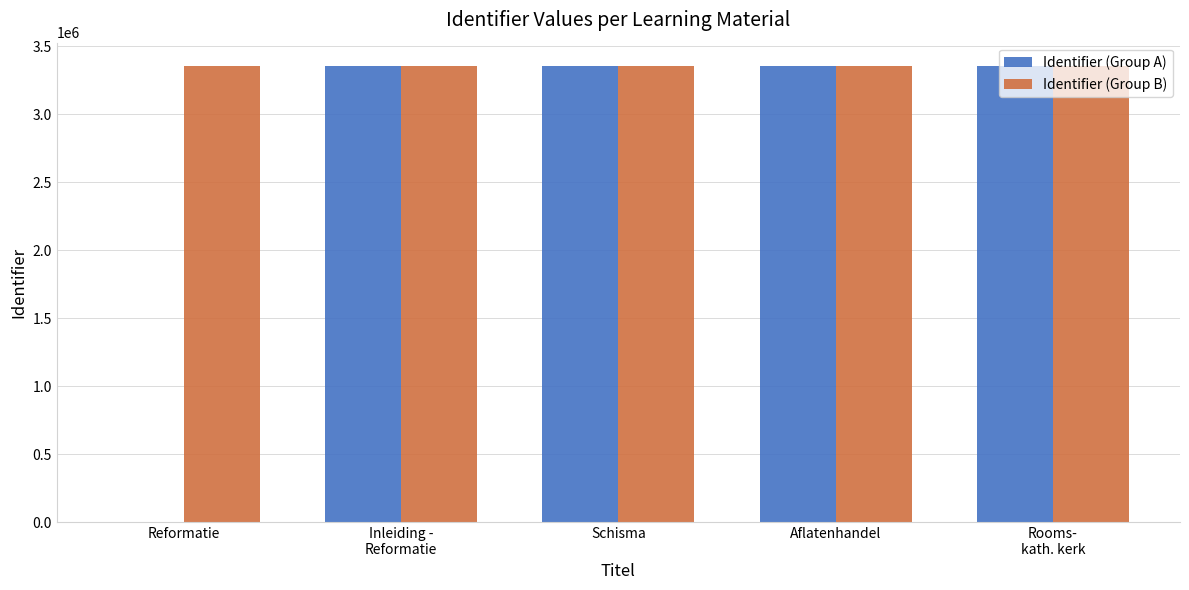

How many positive values does the Identifier (Group A) series have?

4